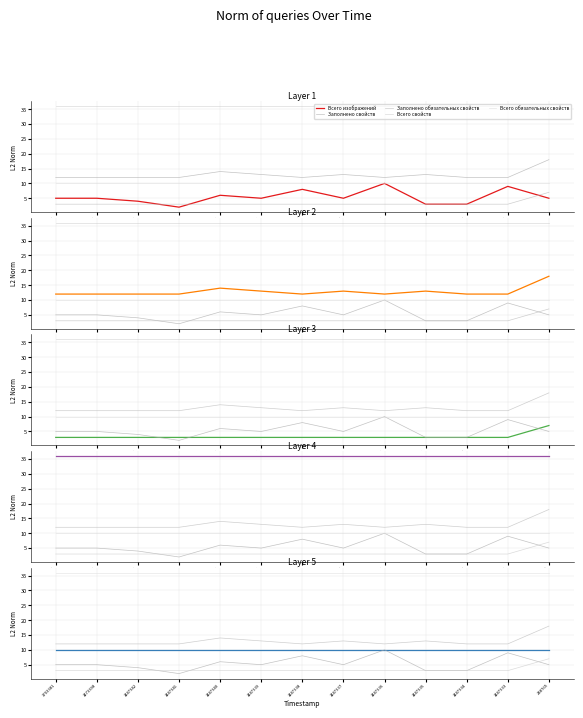

How many values in the Заполнено обязательных свойств series exceed 3?

1